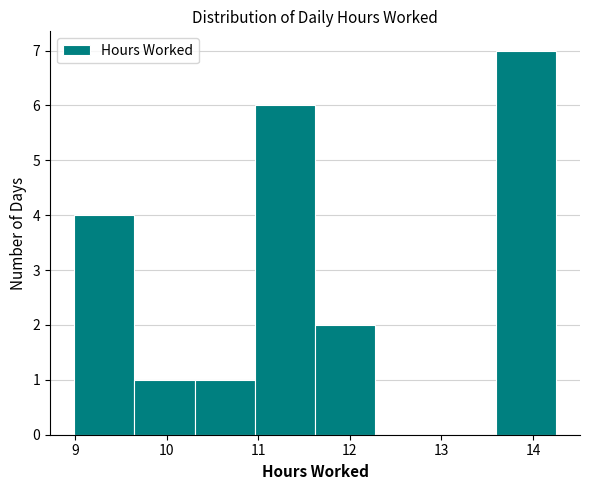

Reading left to right, transcribe this chart: for each bar, give the range it covers on the x-axis and its height. Neither the bar edges nor the heights are printed on the chart, so give them approximately, as read against the axes.

9.0 to 9.6: 4
9.6 to 10.3: 1
10.3 to 11.0: 1
11.0 to 11.6: 6
11.6 to 12.3: 2
12.3 to 12.9: 0
12.9 to 13.6: 0
13.6 to 14.3: 7